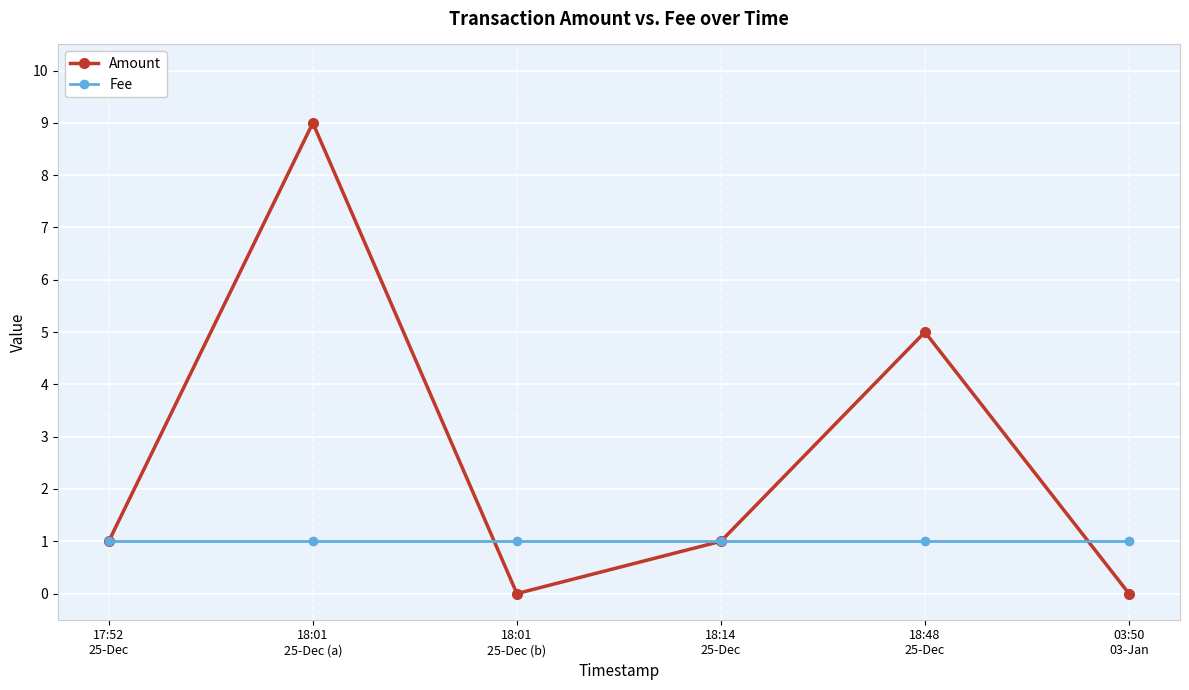

How many interior local valleys does the Amount series have?

1